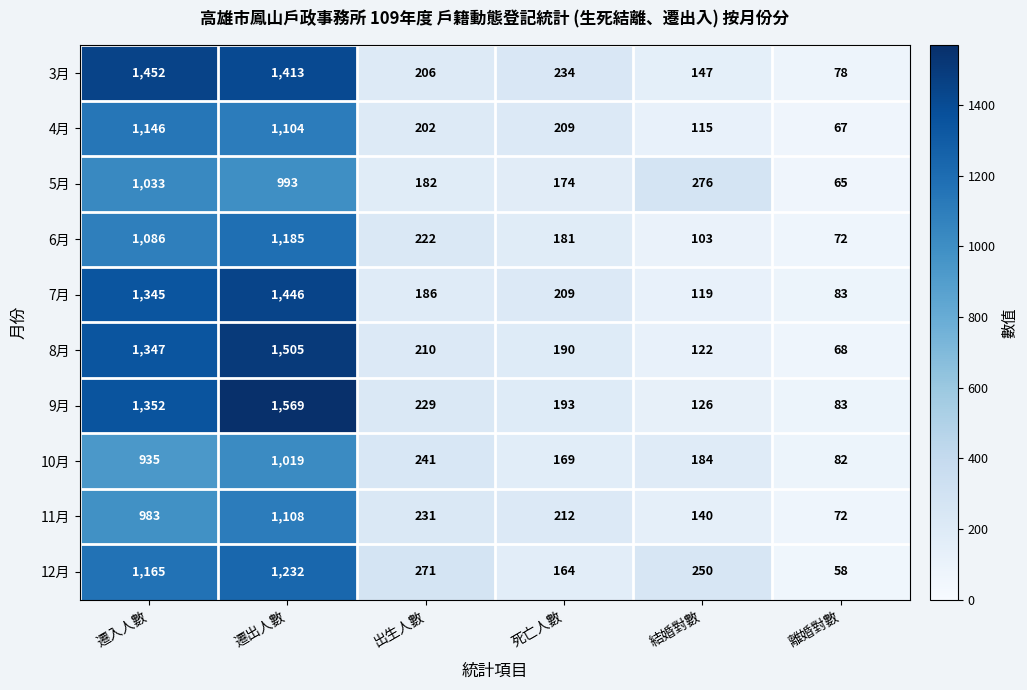

Is it true that 11月 equals 43 at 死亡人數?

False